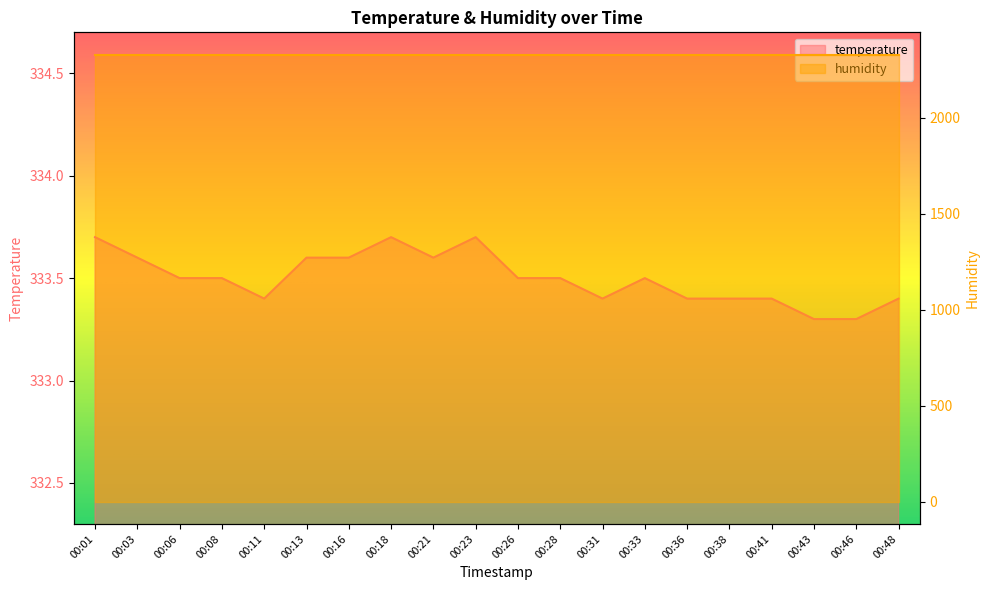

Reading right to left, transcribe all the data shown in this chart.

333.4	333.3	333.3	333.4	333.4	333.4	333.5	333.4	333.5	333.5	333.7	333.6	333.7	333.6	333.6	333.4	333.5	333.5	333.6	333.7